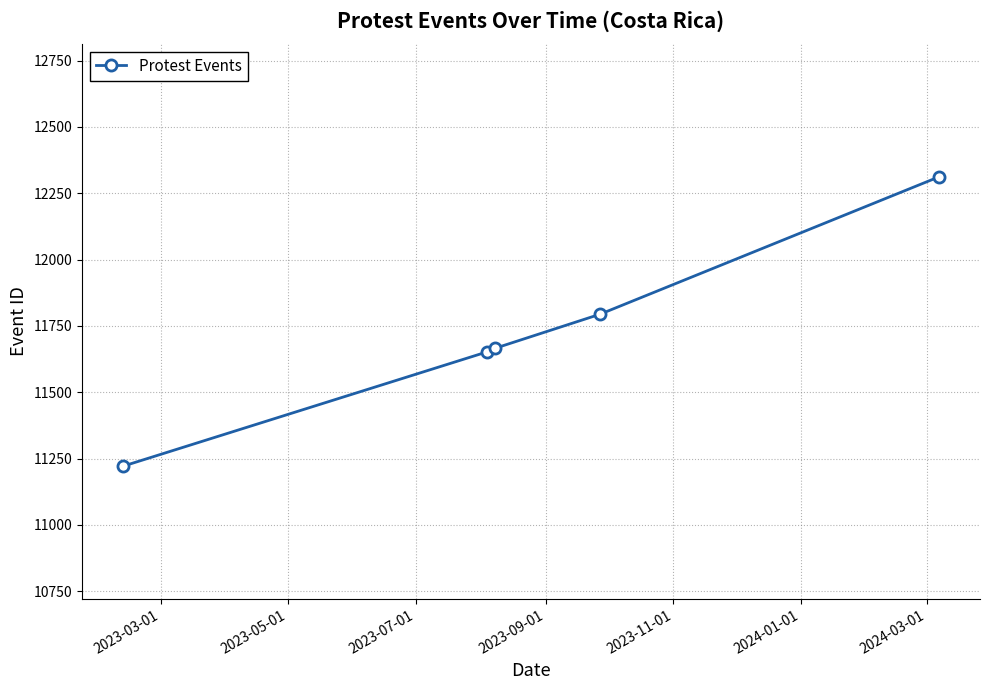

What is the maximum value shown in the chart?

12312